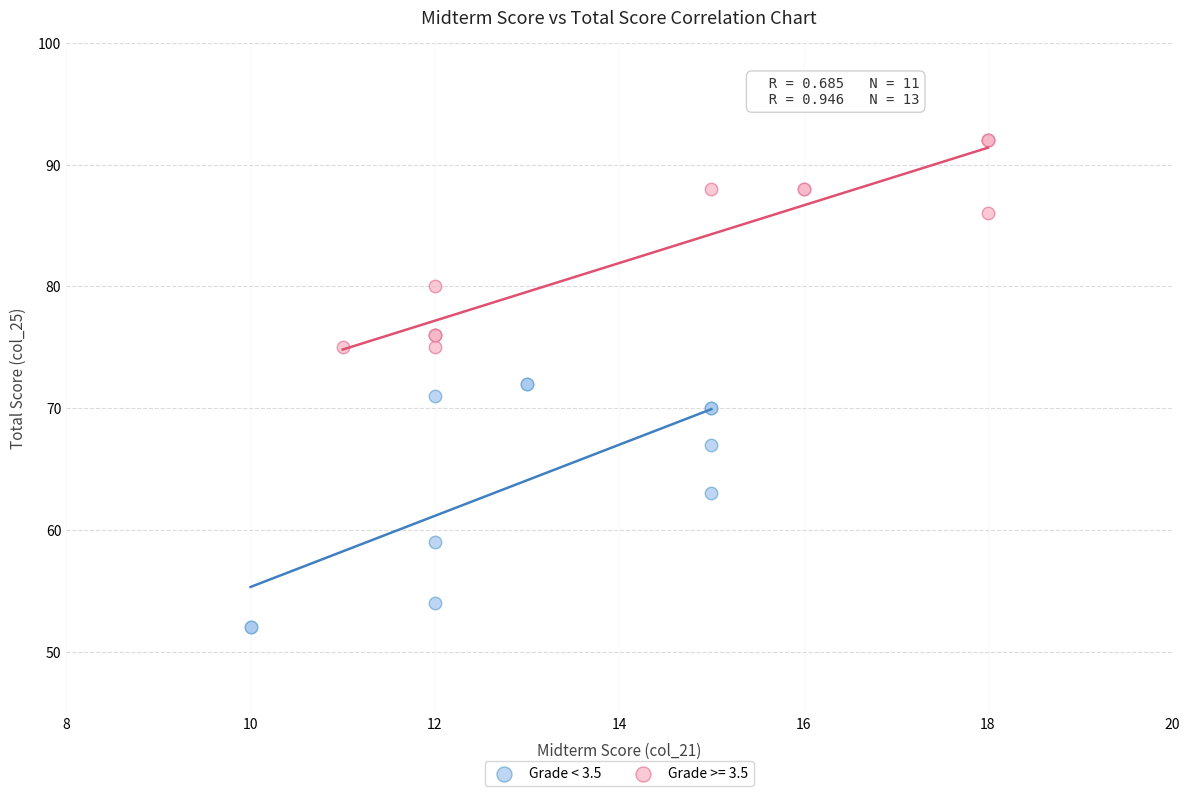

Which series reaches the maximum Y coordinate?

Grade >= 3.5